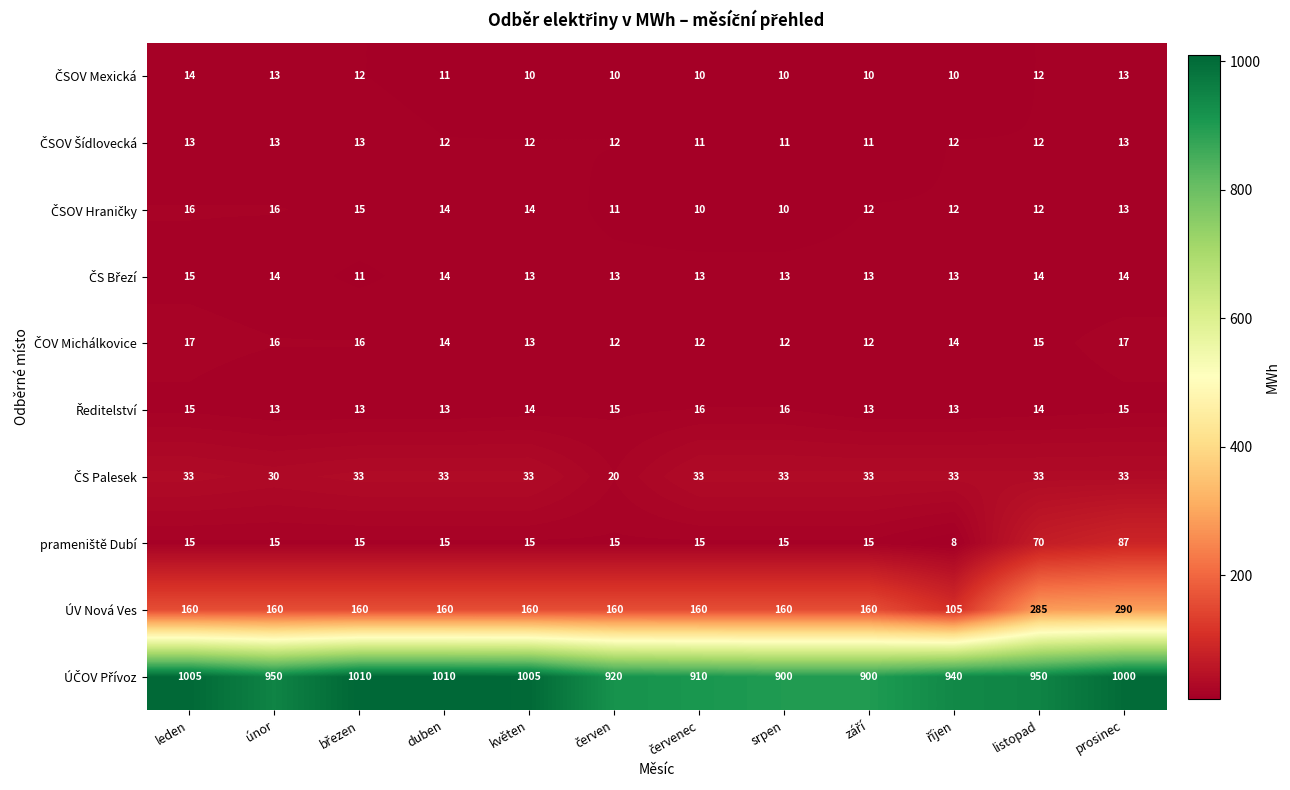

What is the spread (max minus min) of values at leden?

992